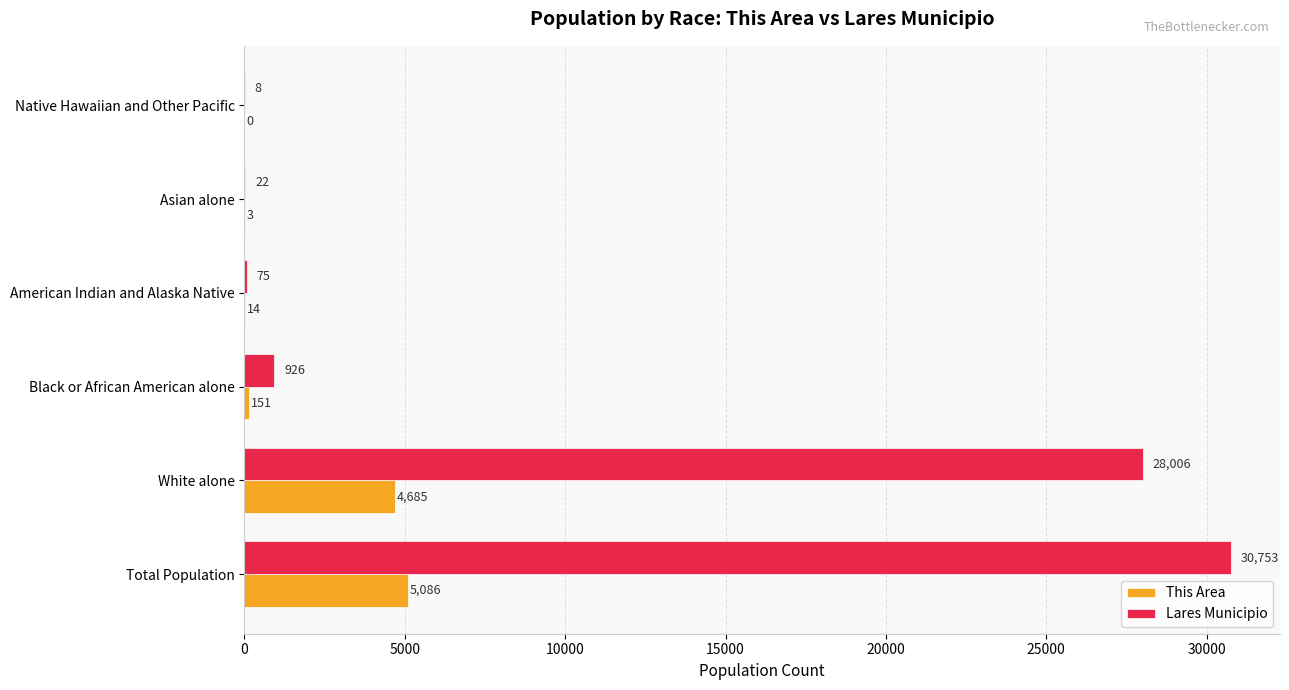

True or false: Lares Municipio has a value of 926 at Black or African American alone.

True